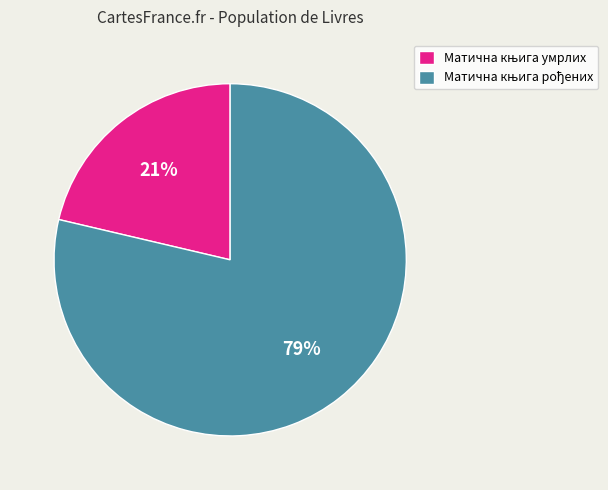

Does any single category account for the majority?

Yes